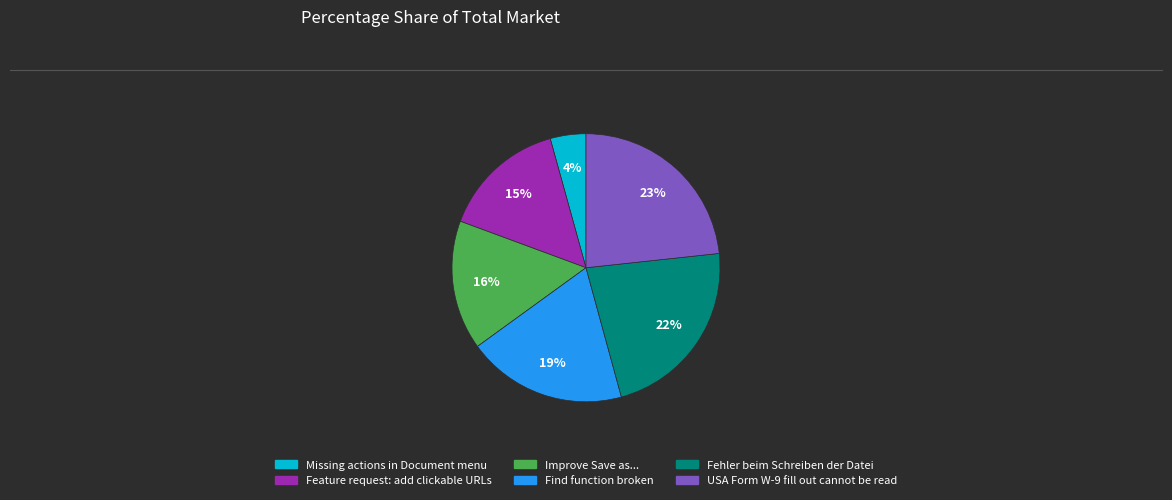

To the nearest percent, what is the average slice percentage?

17%